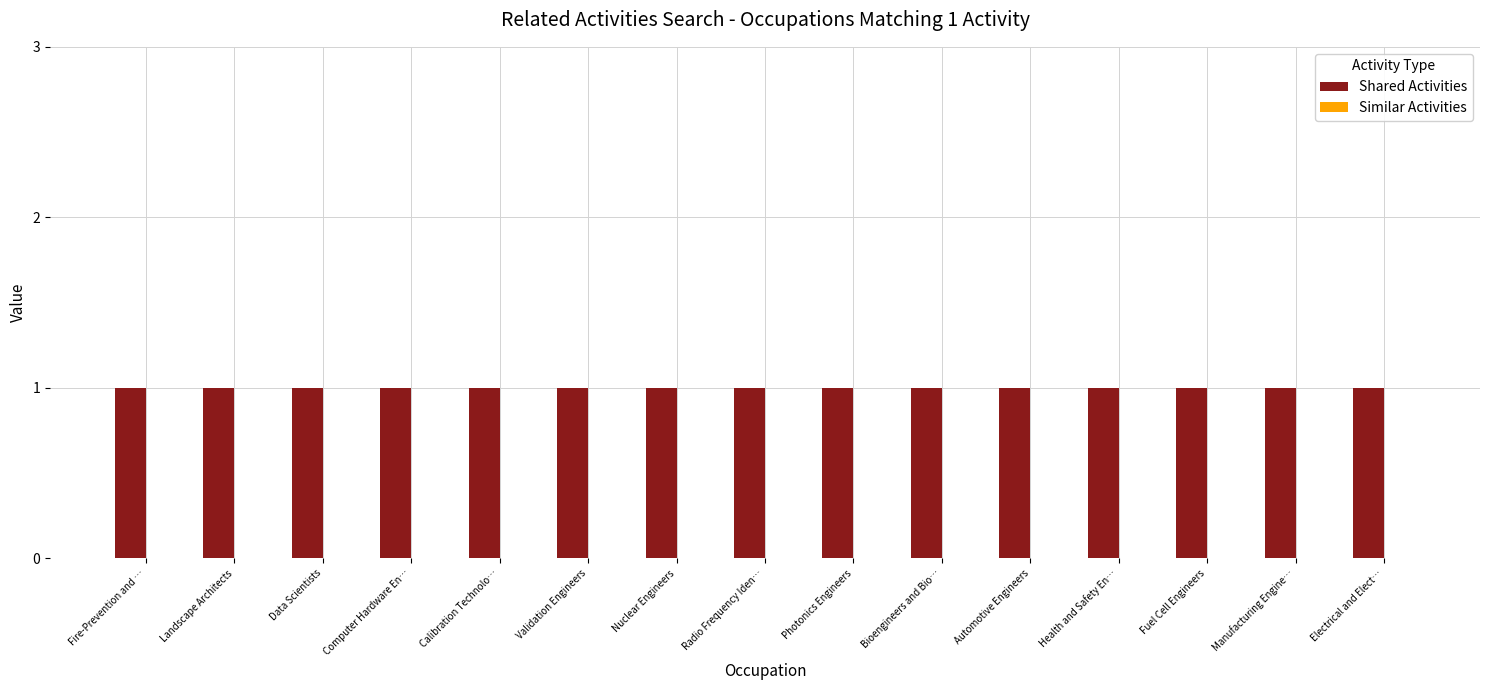

Reading left to right, extract all data points from this chart.

Shared Activities: 1	1	1	1	1	1	1	1	1	1	1	1	1	1	1
Similar Activities: 0	0	0	0	0	0	0	0	0	0	0	0	0	0	0